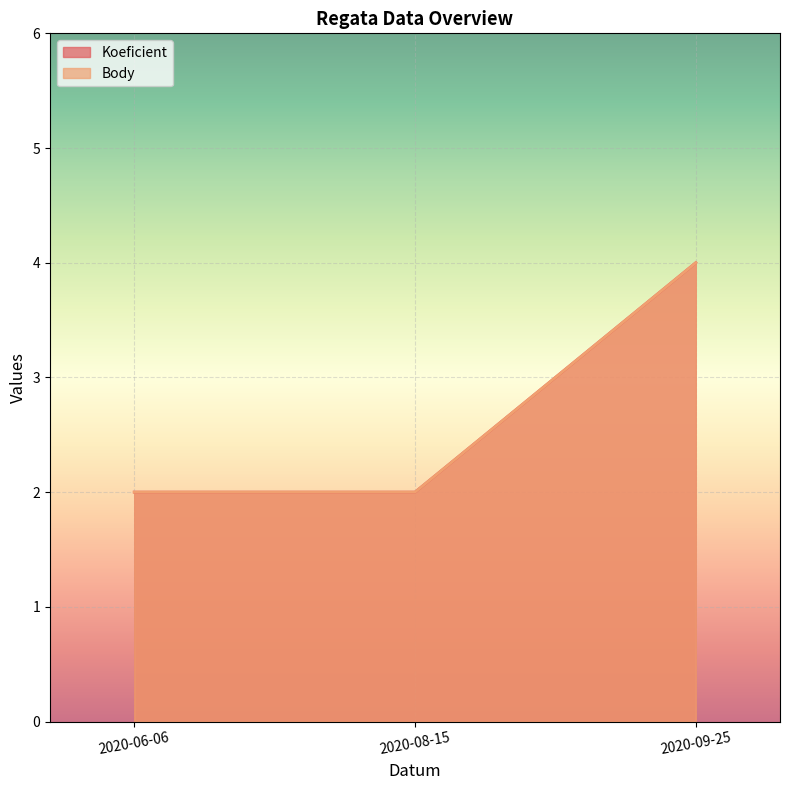

Does the chart display data point markers on the line(s)?

No